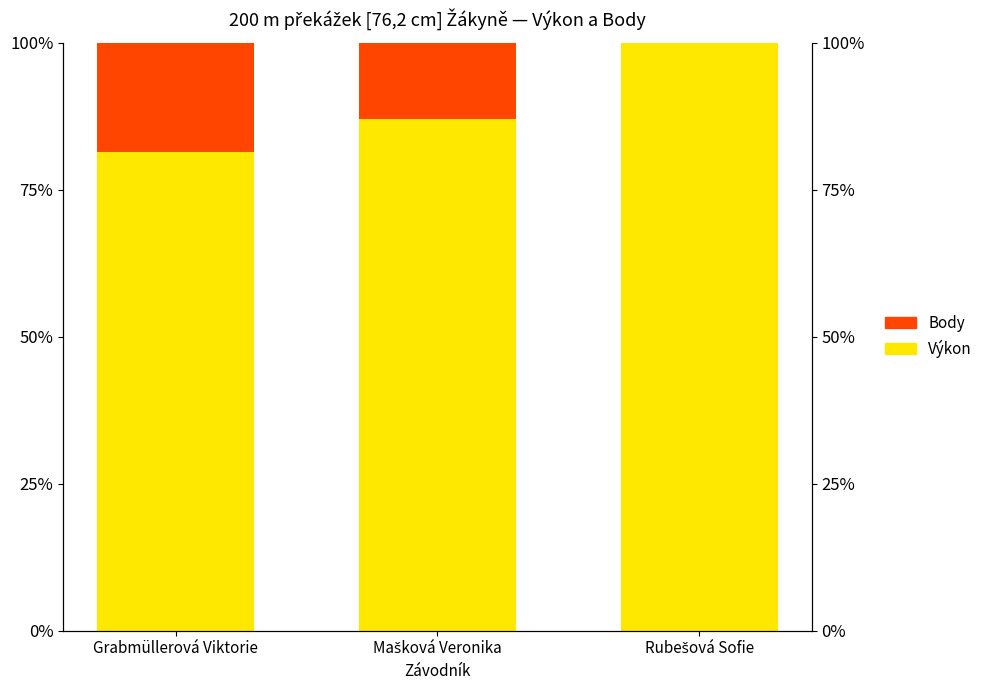

Which has a higher value, Grabmüllerová Viktorie or Mašková Veronika?

Mašková Veronika